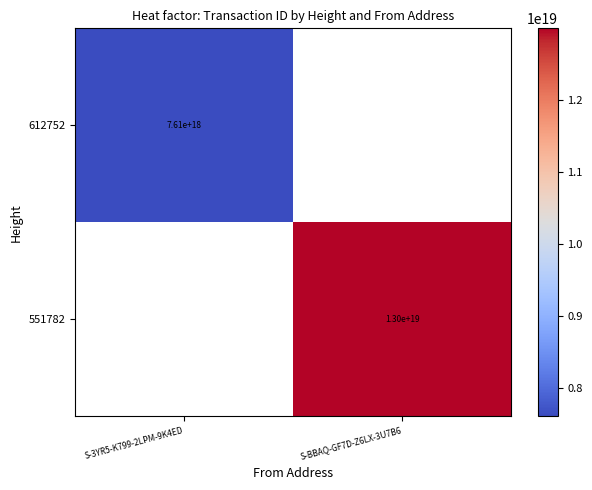

True or false: 612752 has a value of 7610000000000000000 at S-3YR5-K799-2LPM-9K4ED.

True